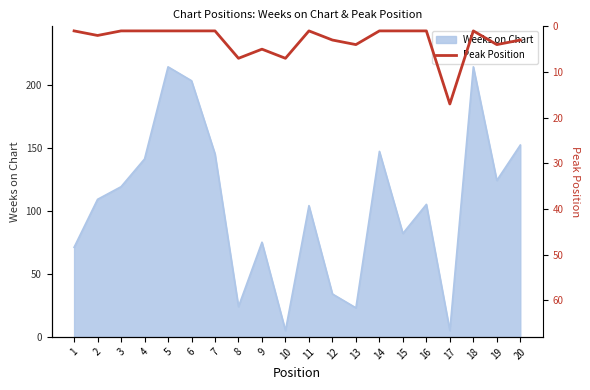

Read the value at 10.

7